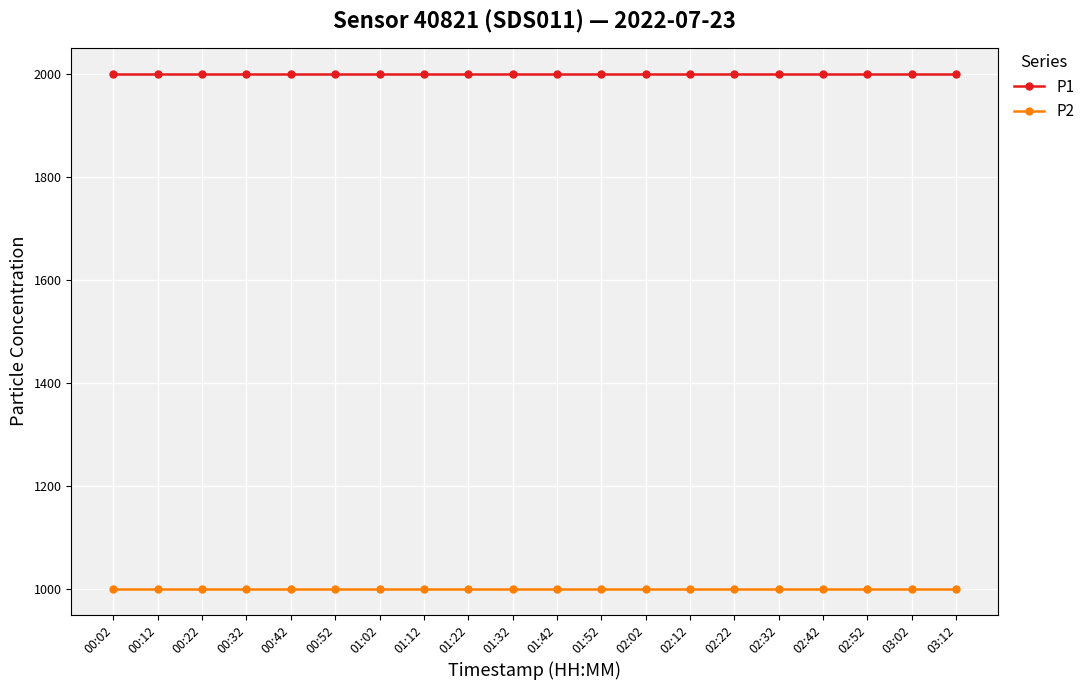

Read the P1 value at 00:52.

1999.9